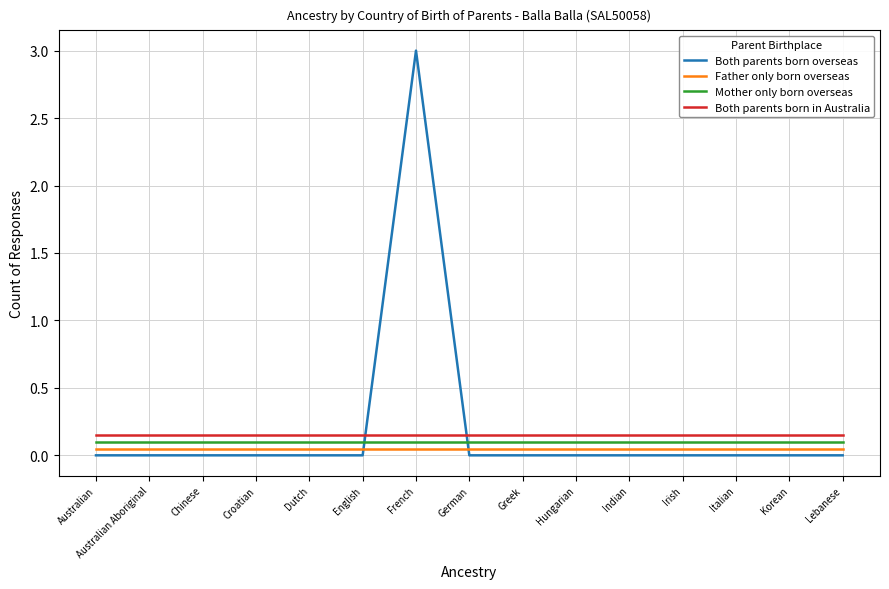

True or false: Mother only born overseas and Both parents born in Australia intersect in this chart.

False